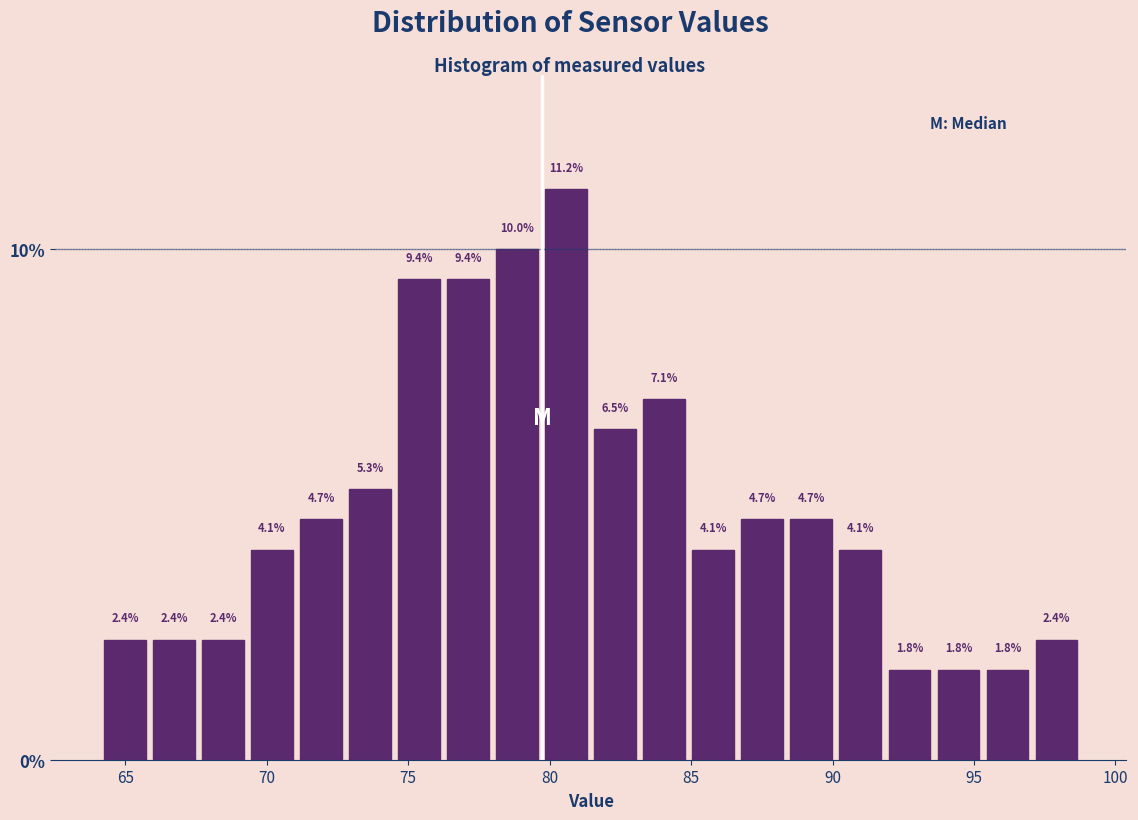

Read against the x-axis, roughly where is the centre of the tallest bar?

80.5